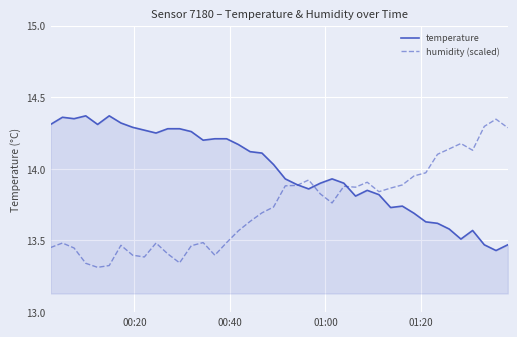

Rank the series by their maximum value, from highest to lowest.

temperature, humidity (scaled)